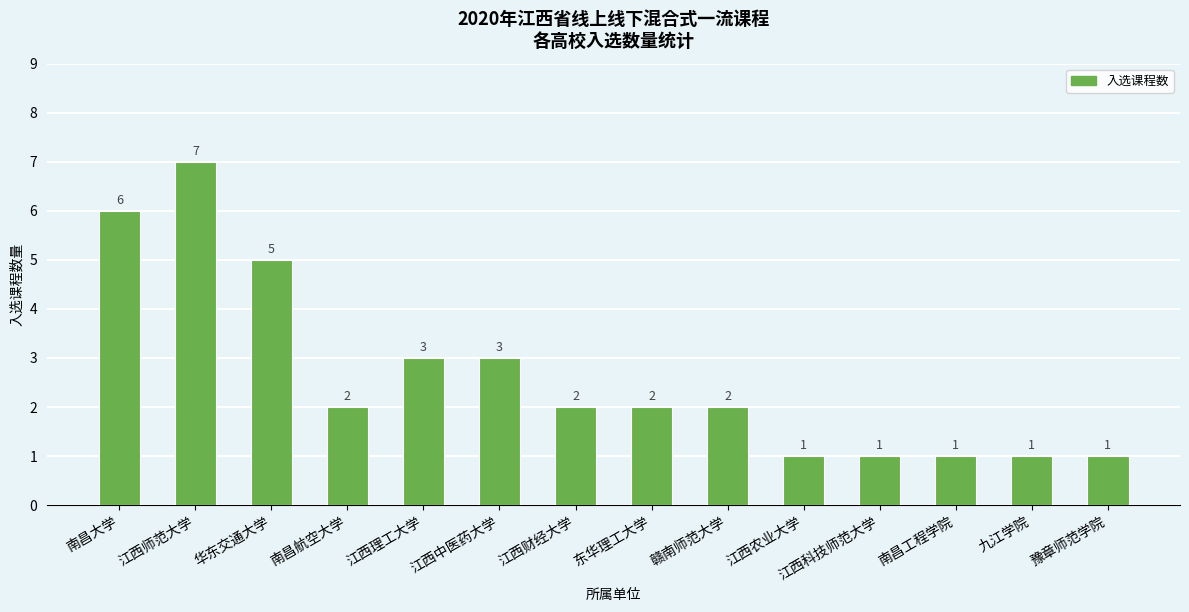

What is the difference between the second highest and minimum values?

5